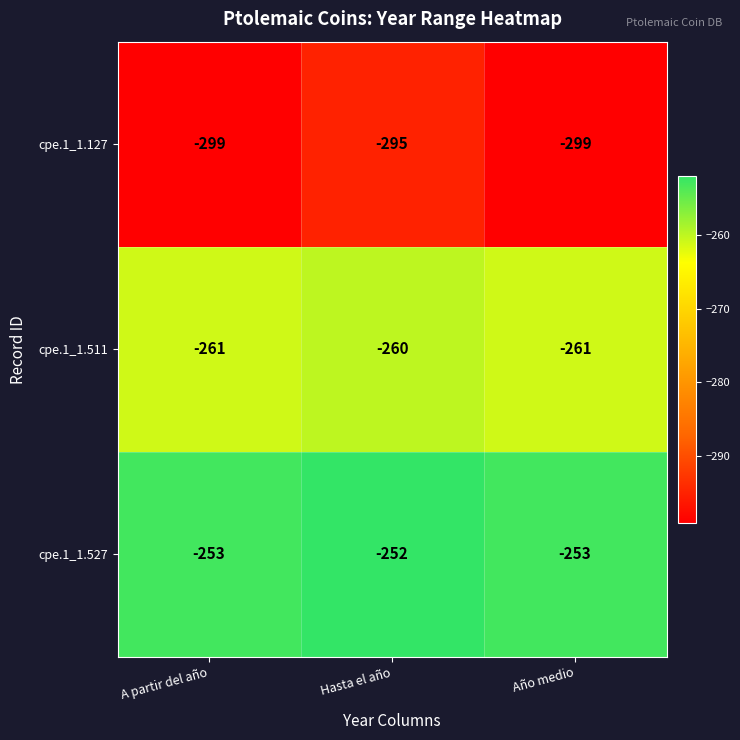

What is the approximate value of cpe.1_1.127 at Año medio?

-299